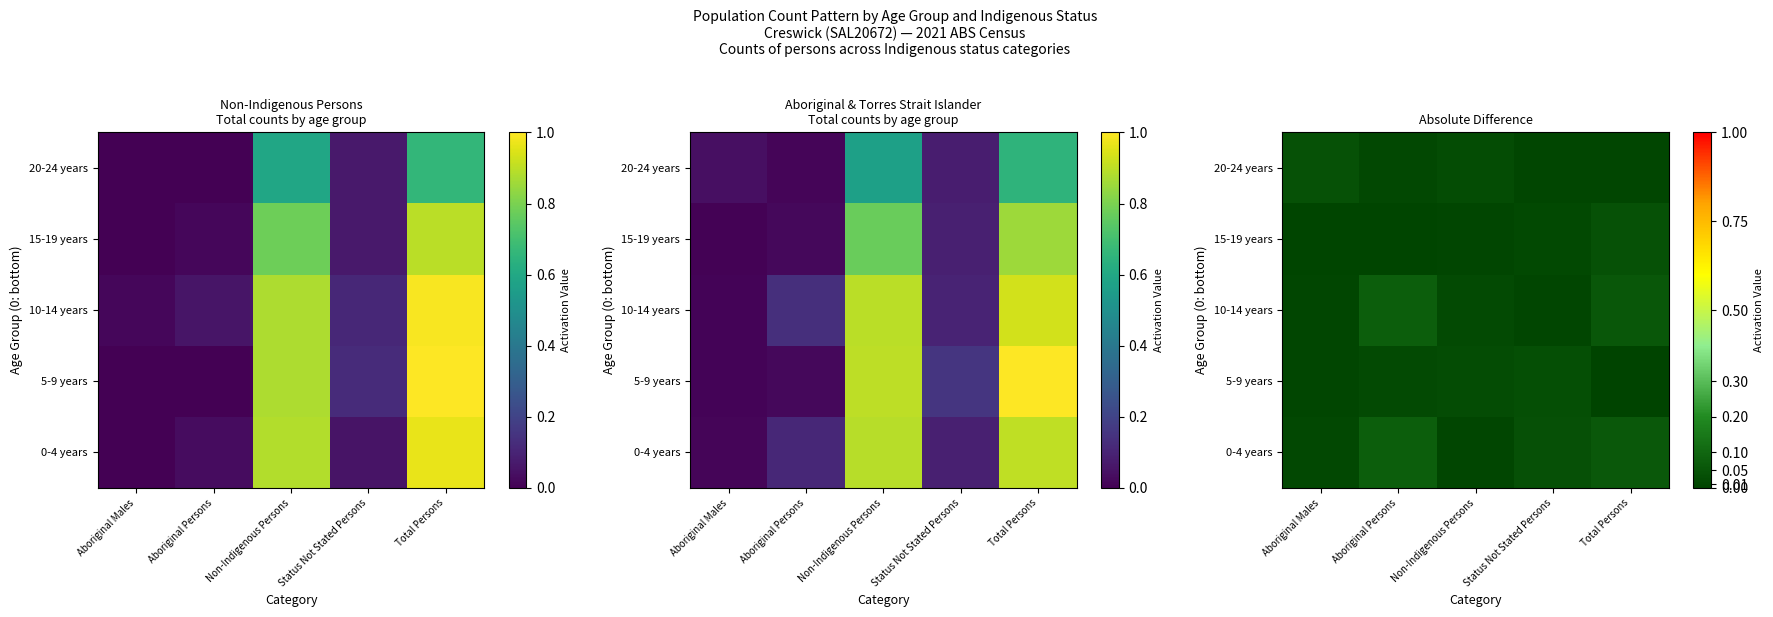

What is the total value across all series at Aboriginal Persons?

0.2